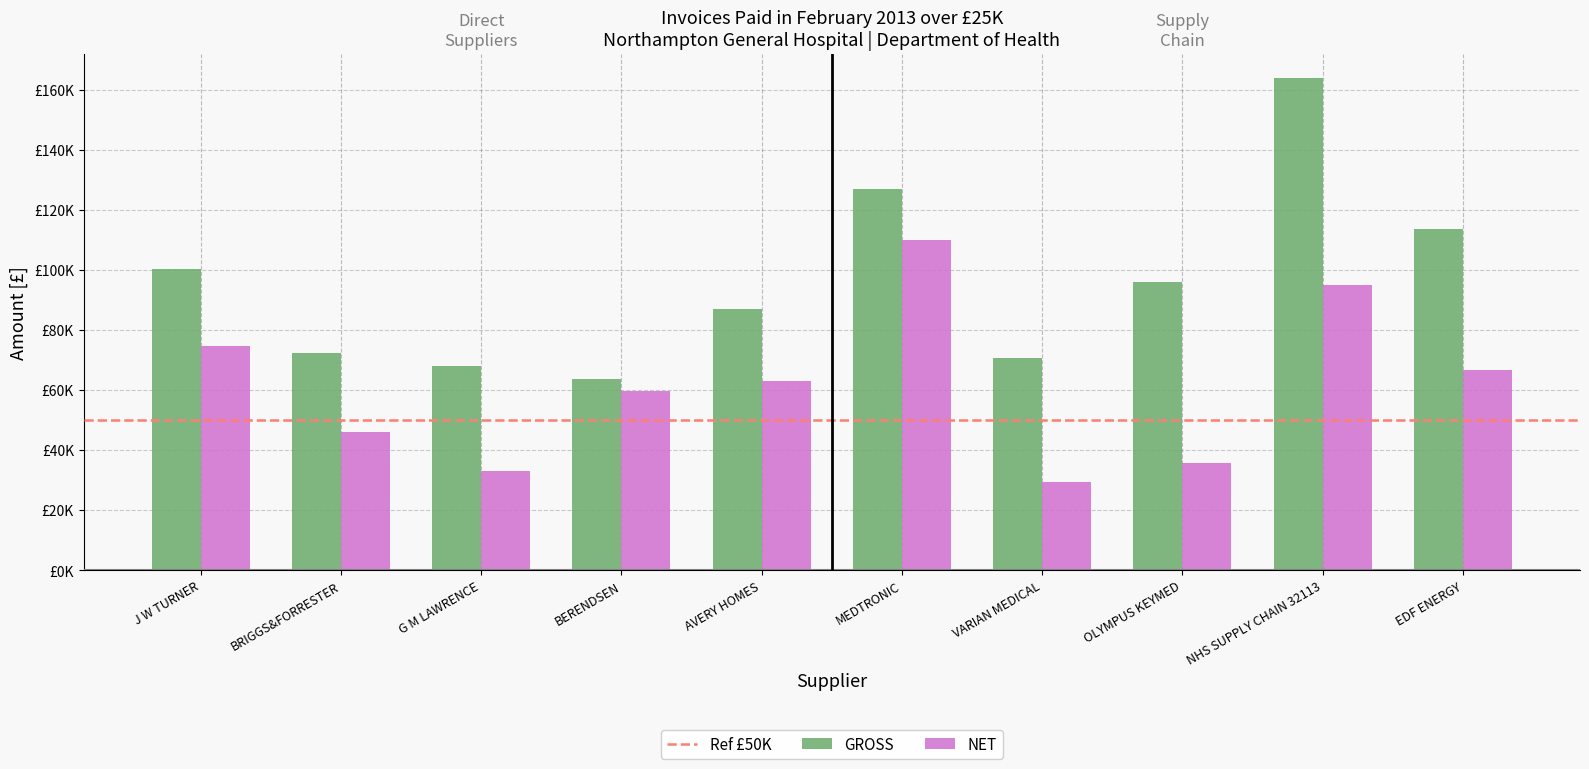

The value of NET at AVERY HOMES is 63030.5. True or false?

True